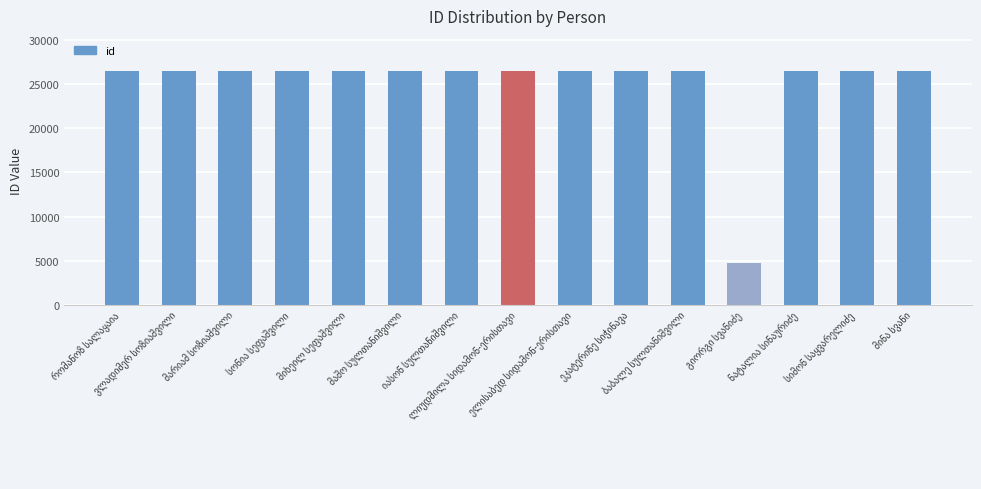

What is the value of the 14th bar from the left?

26524